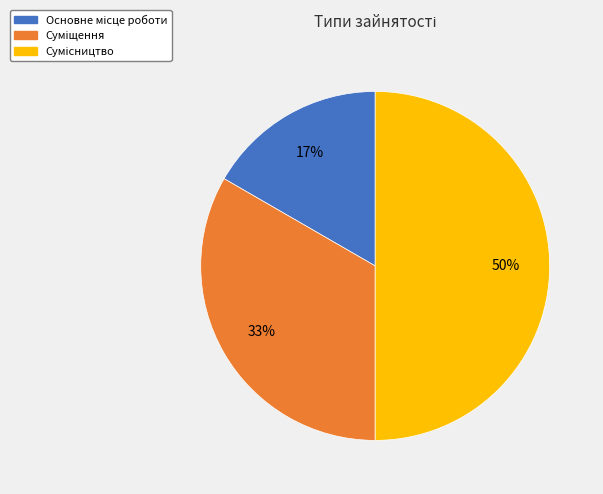

To the nearest percent, what is the difference between the largest and smallest slice percentages?

33%